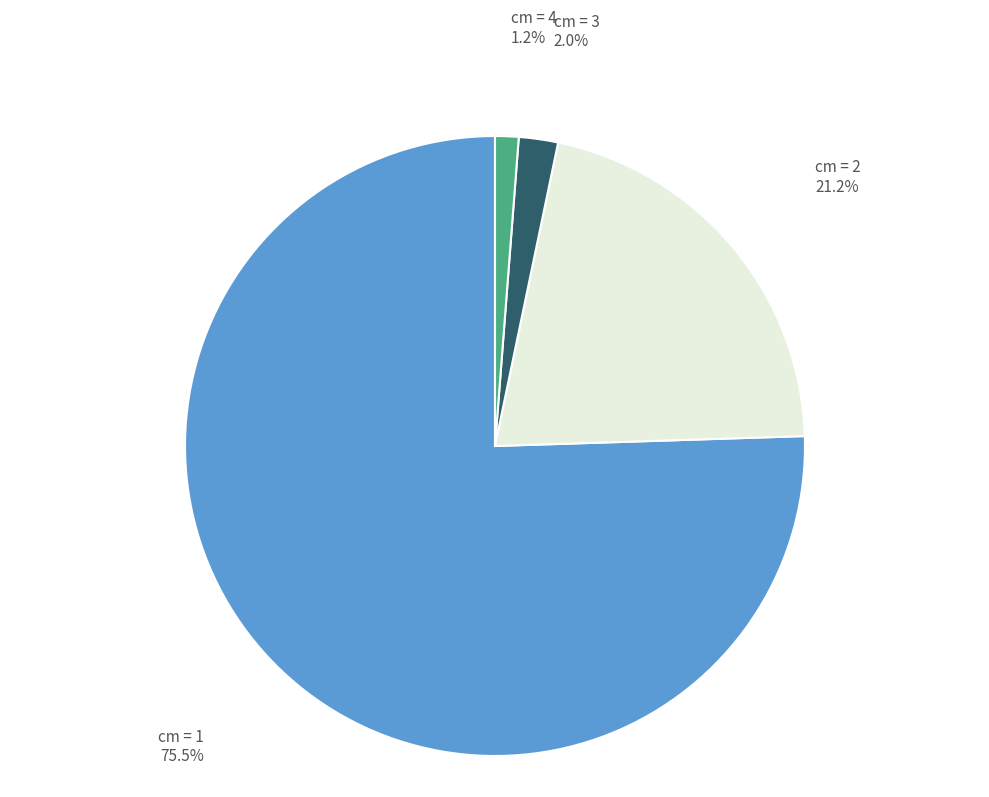

Is there any slice that represents more than half of the pie?

Yes